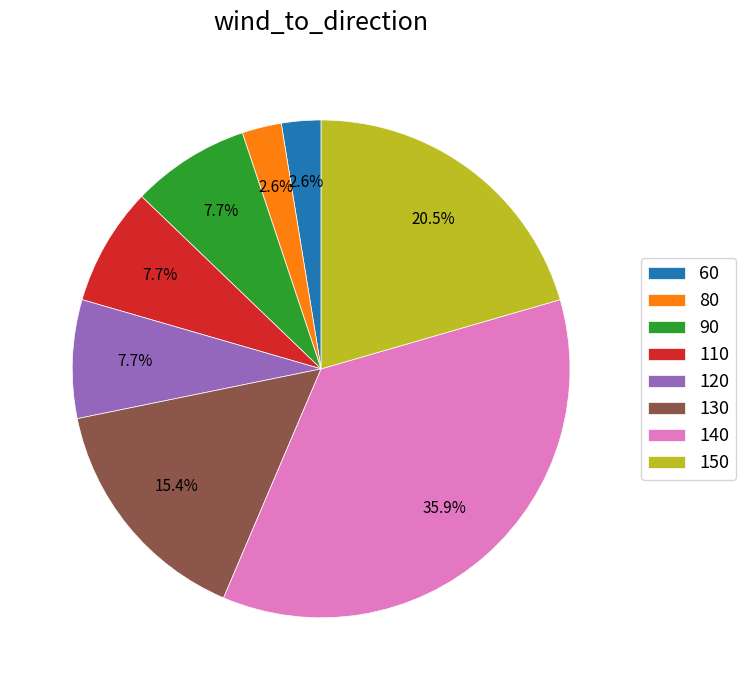

How many segments does this pie chart have?

8